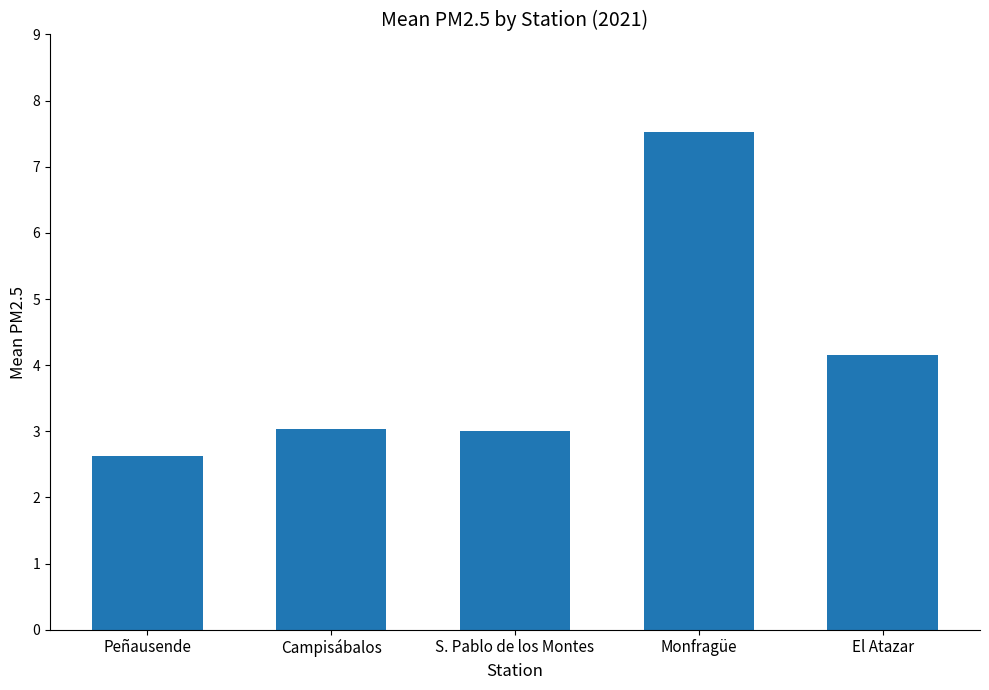

How many data points does each series have?

5